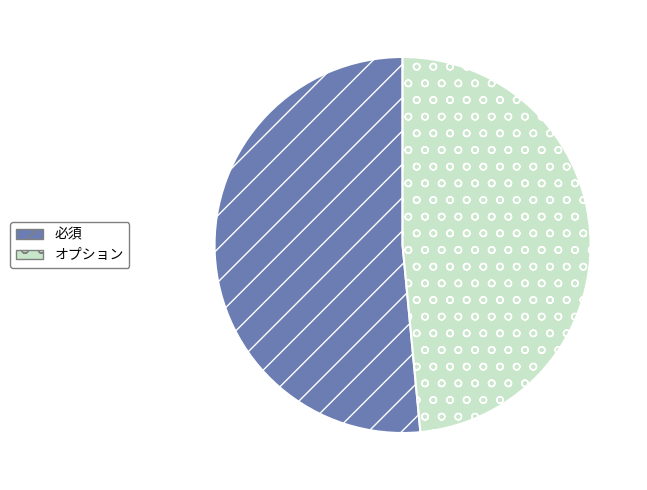

Do 必須 and オプション together represent more than half of the pie?

Yes